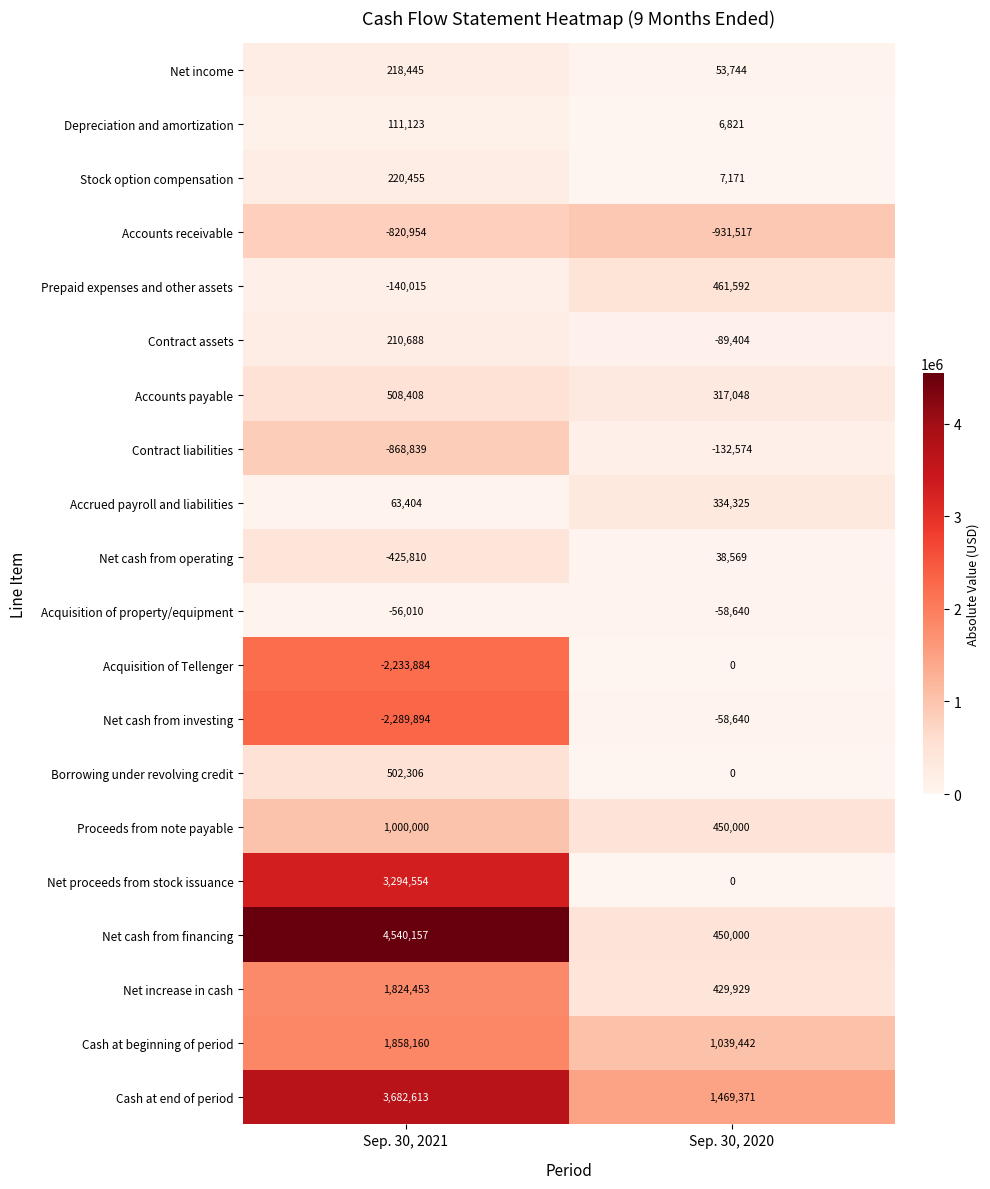

Is it true that Acquisition of property/equipment equals -56010 at Sep. 30, 2021?

True